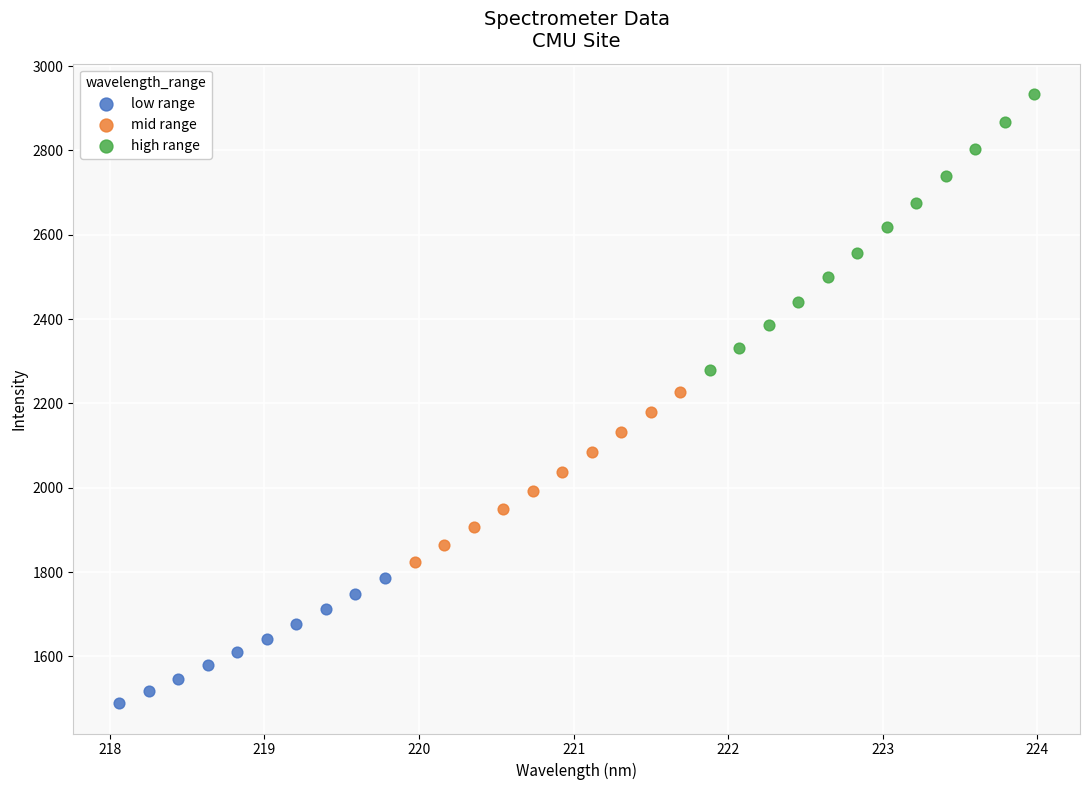

Which series reaches the maximum Y coordinate?

high range